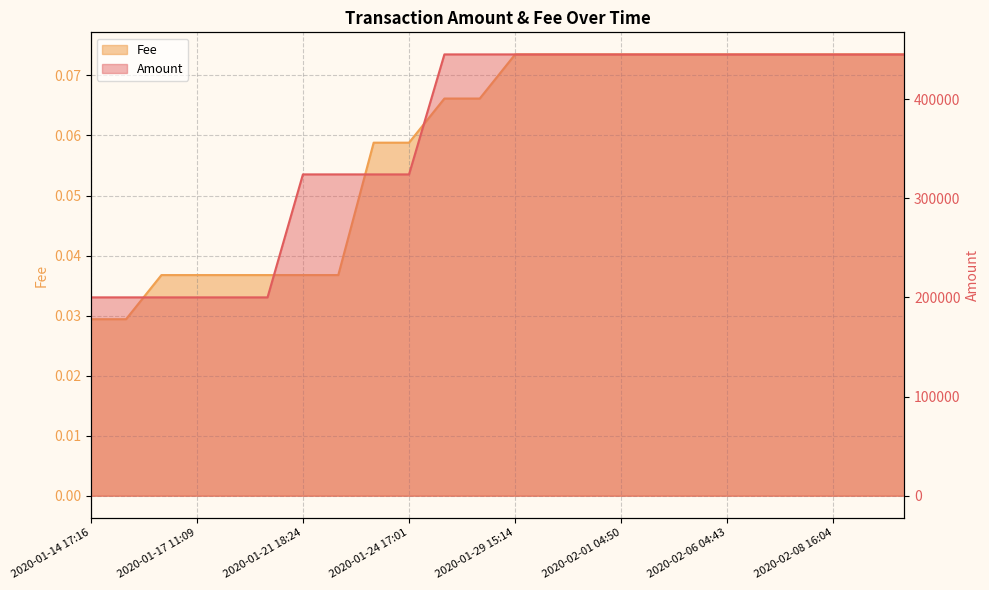

True or false: Fee and Amount intersect in this chart.

False